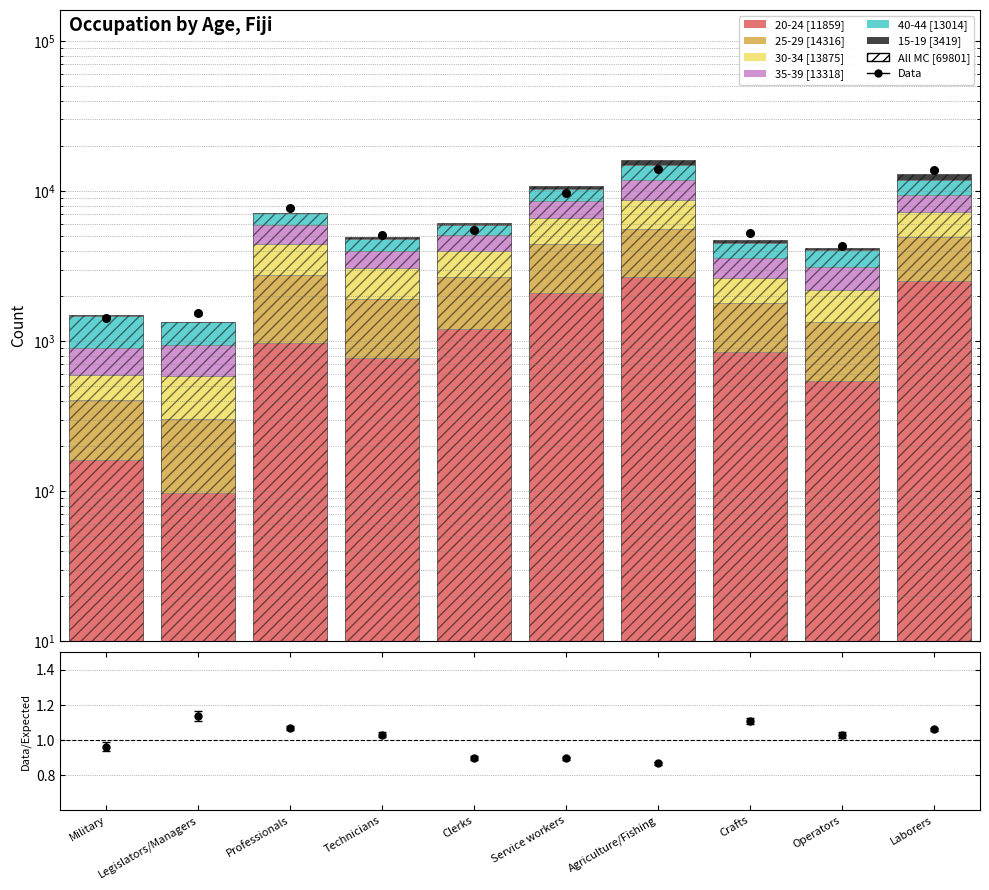

Which series has the largest Y range (max minus min)?

All MC